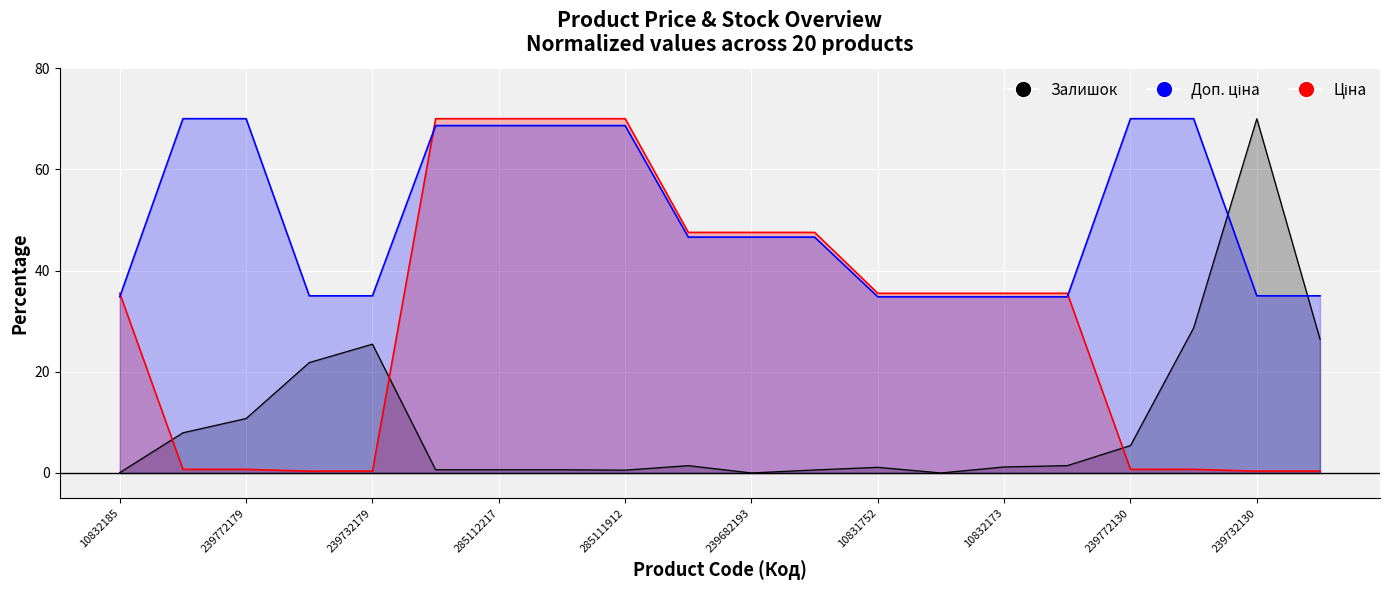

True or false: Ціна has a value of 21.6 at 239682195.

False